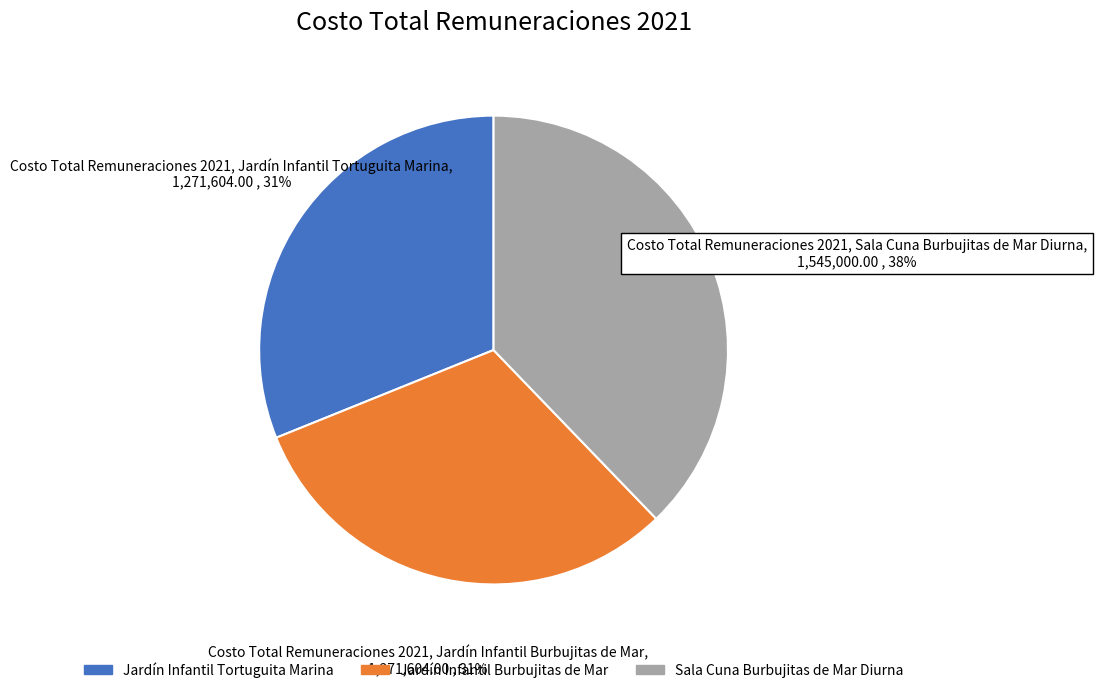

Is there any slice that represents more than half of the pie?

No